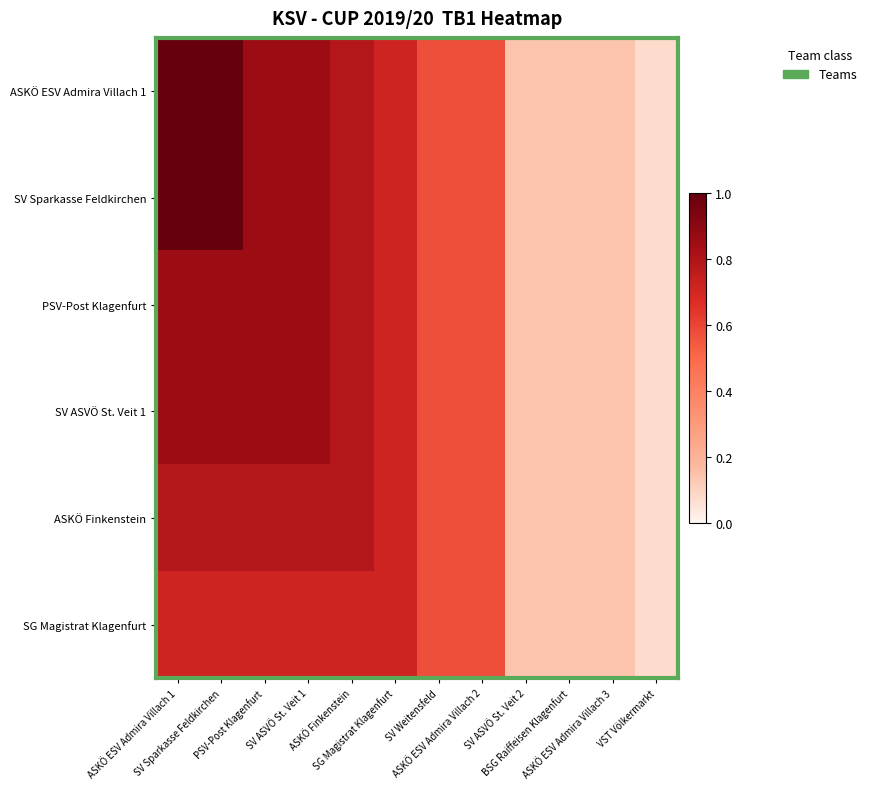

At which category is the sum across all series the highest?

ASKÖ ESV Admira Villach 1